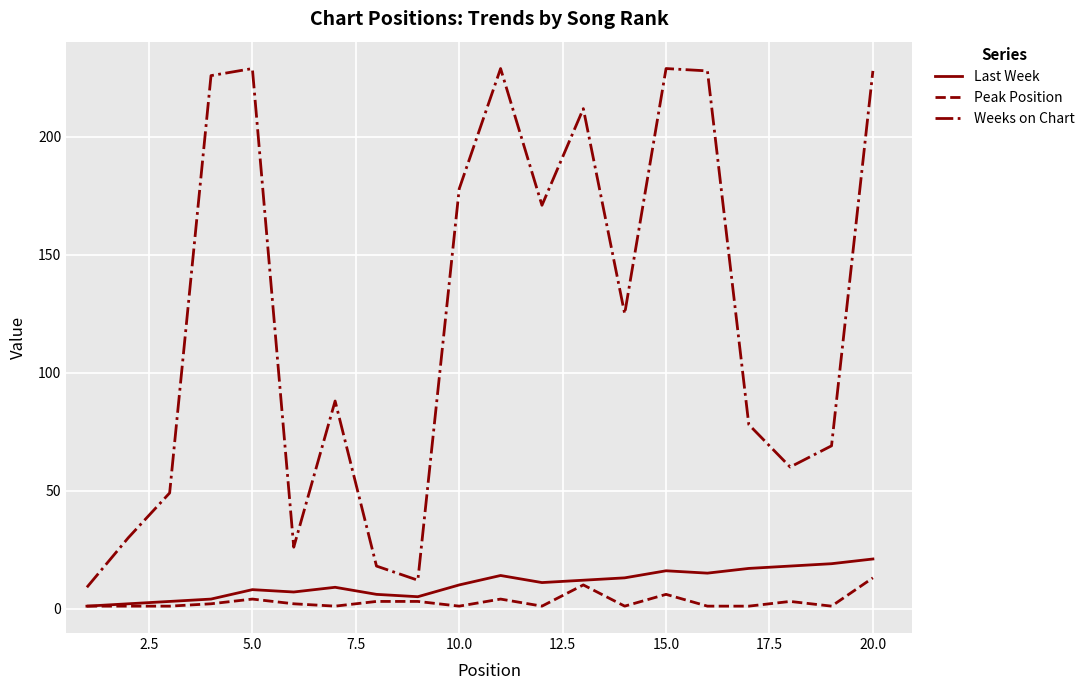

Which series has the largest total across all categories?

Weeks on Chart